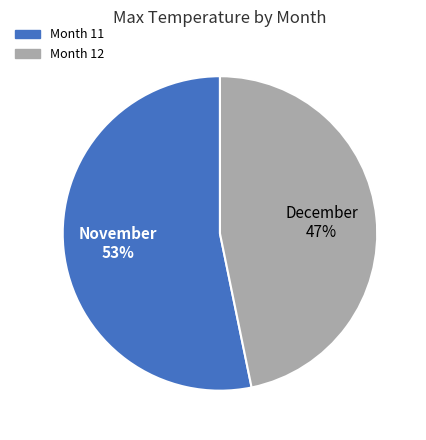

Is it true that Month 12 is 47% of the pie?

True